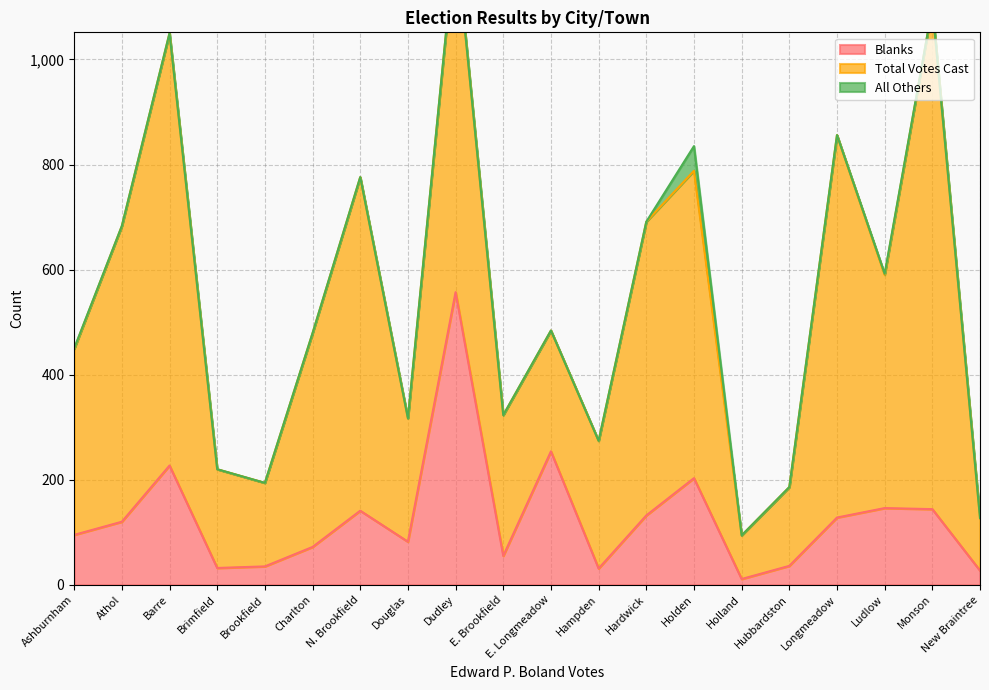

At which label does Blanks first exceed 120?

Barre